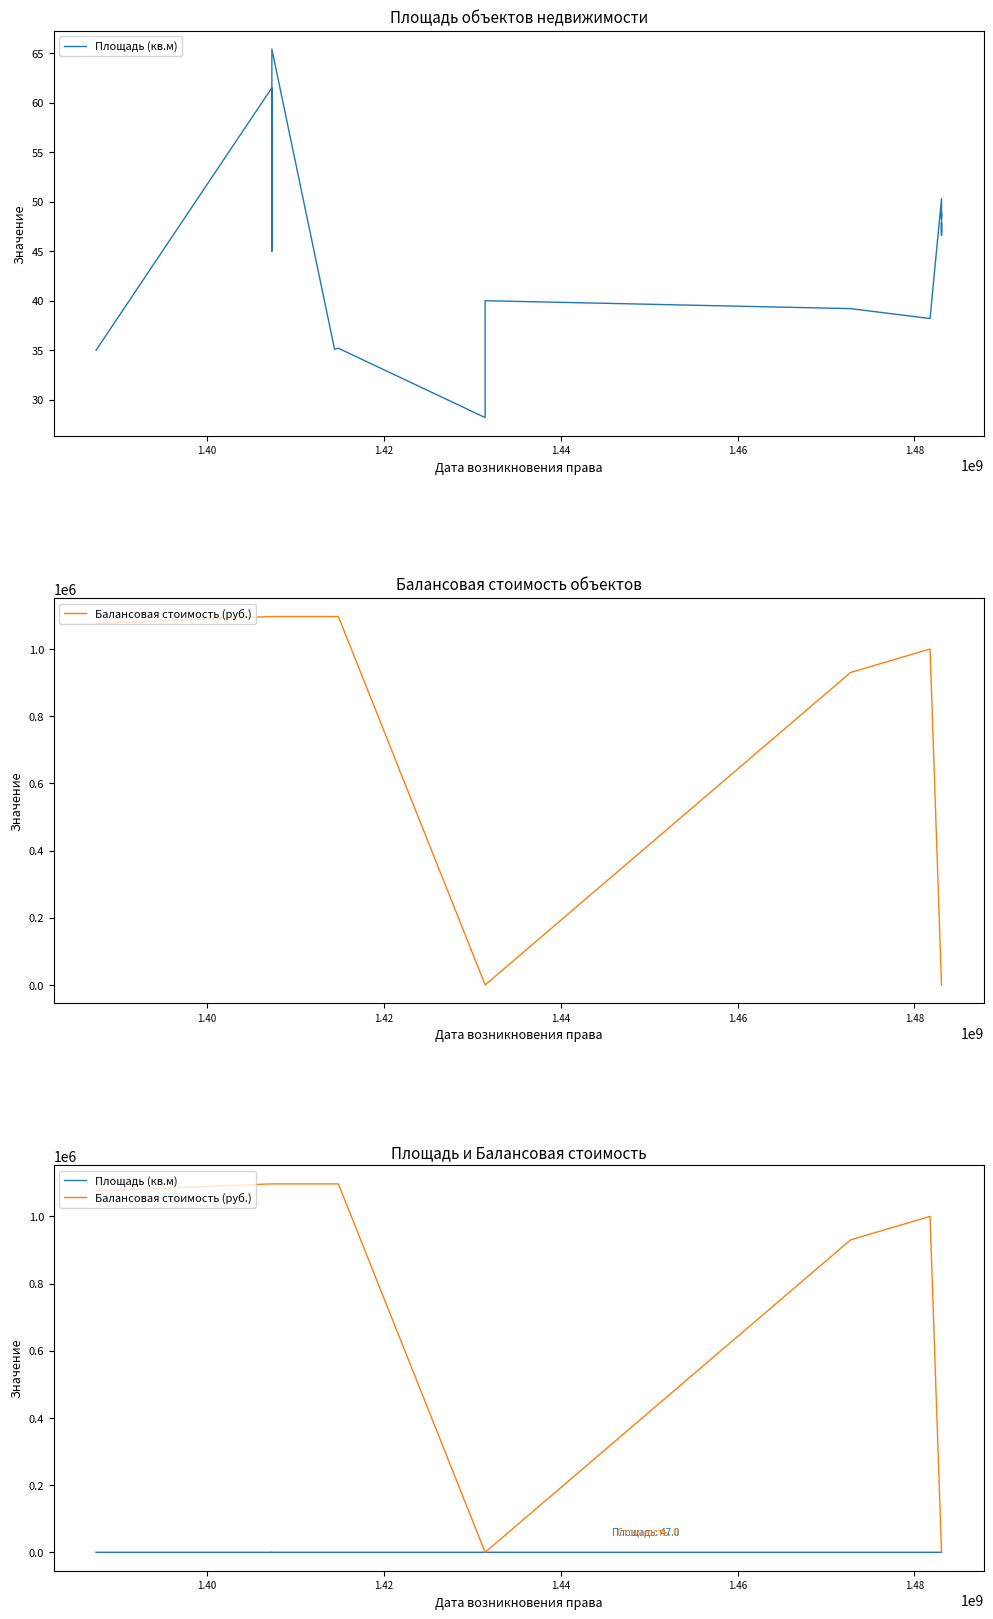

In Балансовая стоимость (руб.), how many points are higher than both neighbors (excluding endpoints)?

1